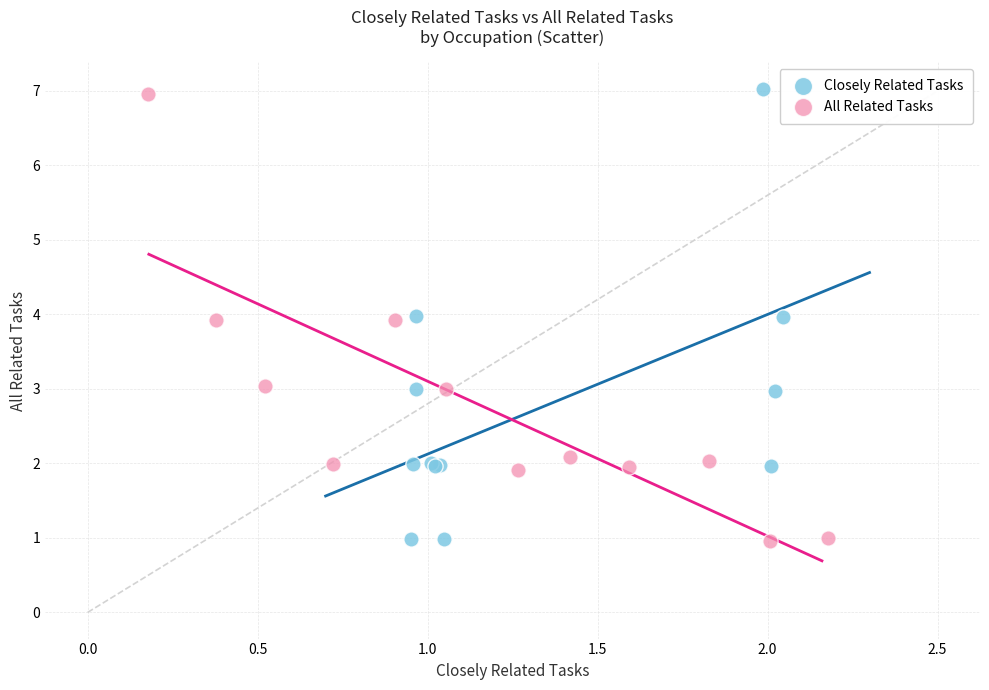

Which series contains the highest Y value?

Closely Related Tasks